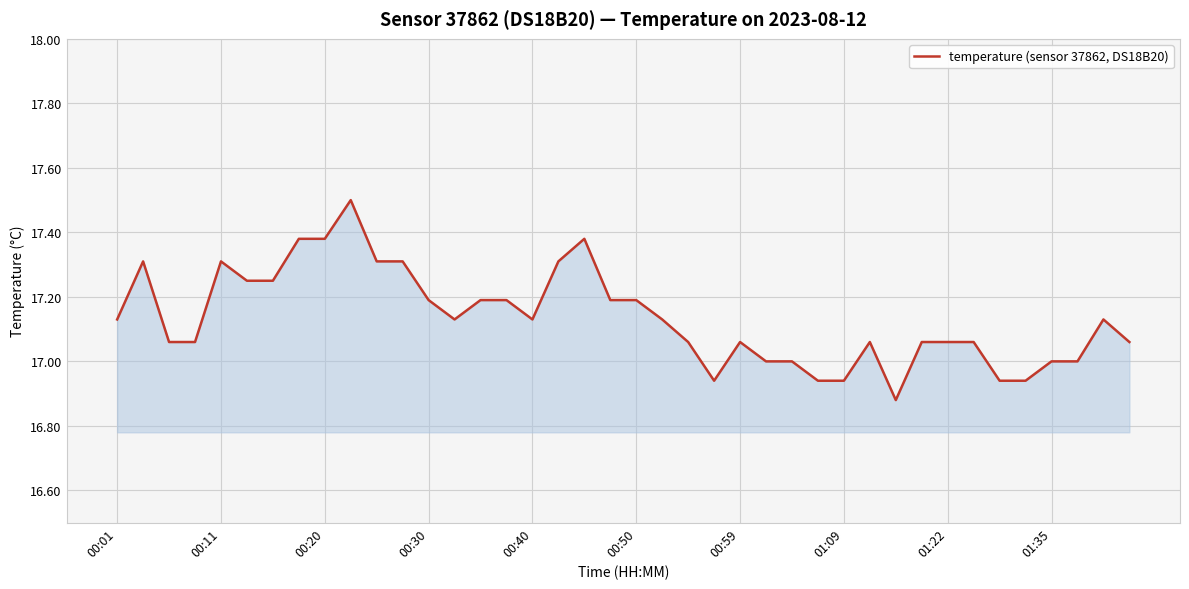

What is the greatest value displayed?

17.5